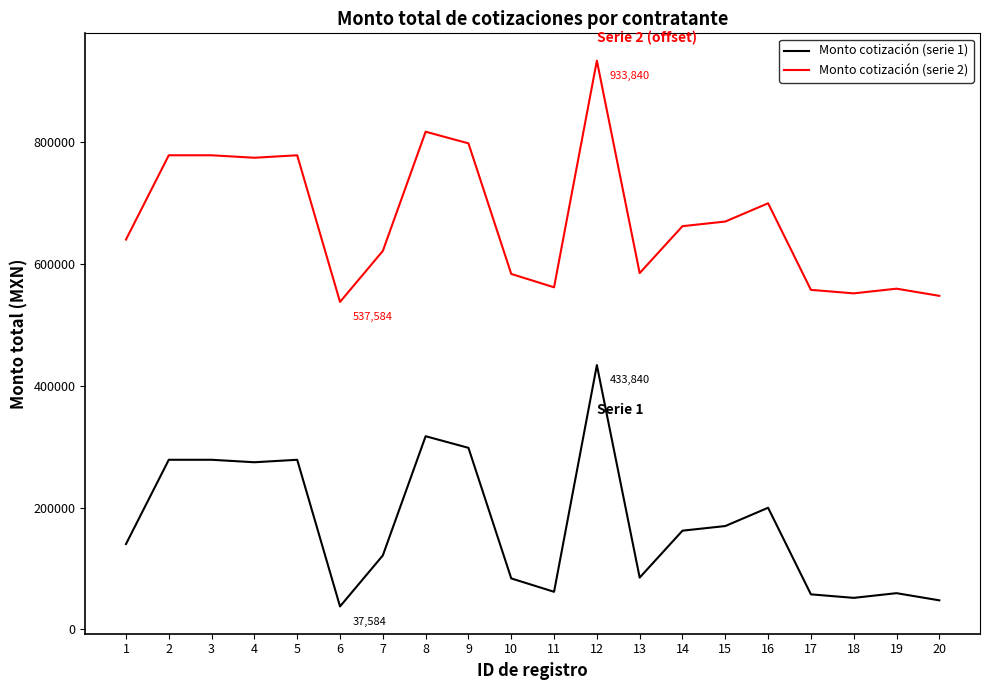

The value of Monto cotización (serie 2) at 19 is 559363.0. True or false?

True